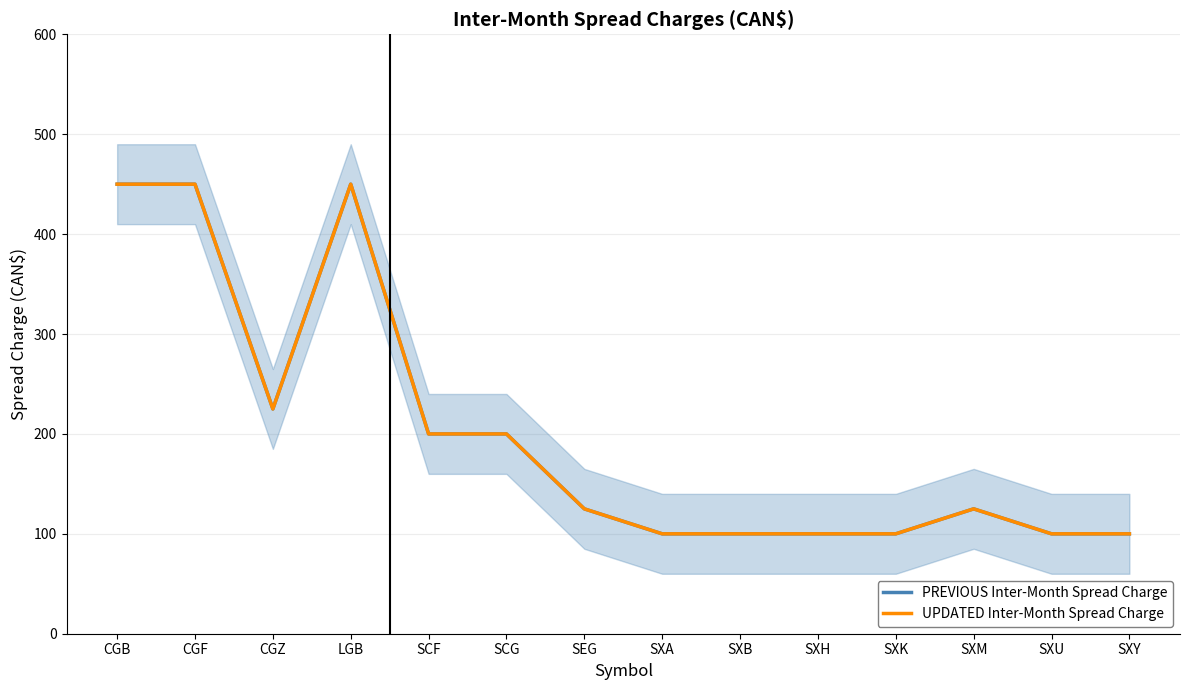

Rank the series by their maximum value, from highest to lowest.

PREVIOUS Inter-Month Spread Charge, UPDATED Inter-Month Spread Charge